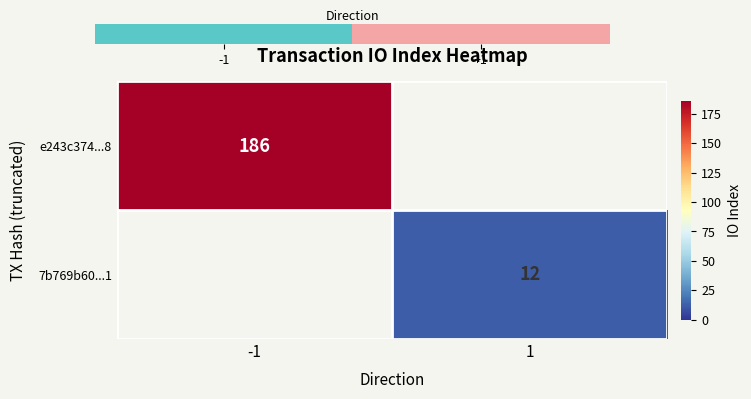

True or false: 7b769b60...1 has a value of 12 at 1.

True